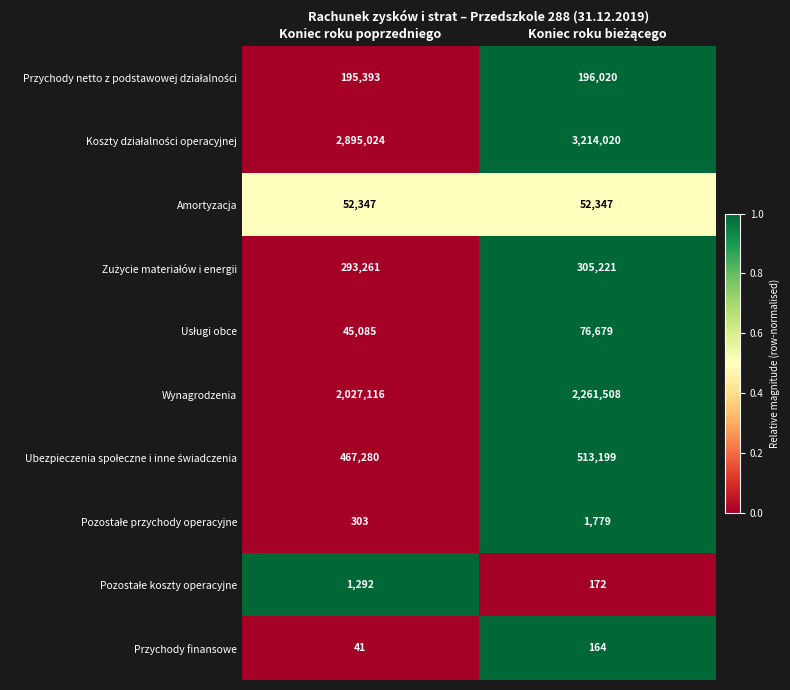

Is the value of Amortyzacja at Koniec roku poprzedniego greater than the value of Przychody finansowe at Koniec roku poprzedniego?

Yes